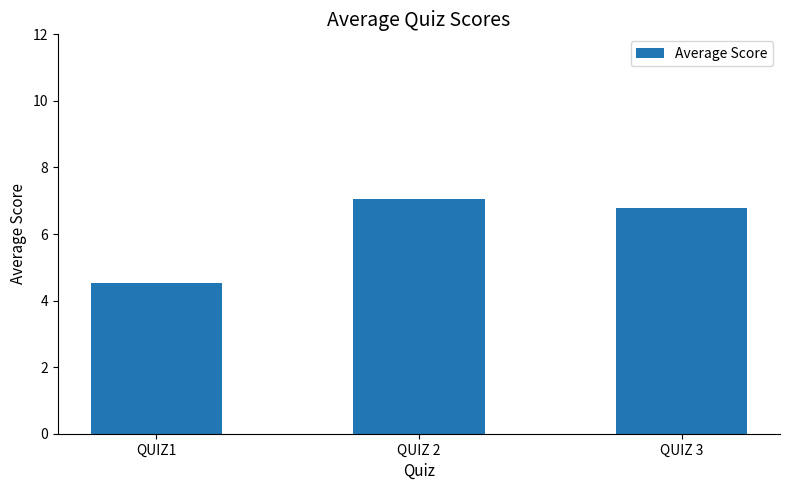

What is the sum of the values at QUIZ1 and QUIZ 3?

11.3